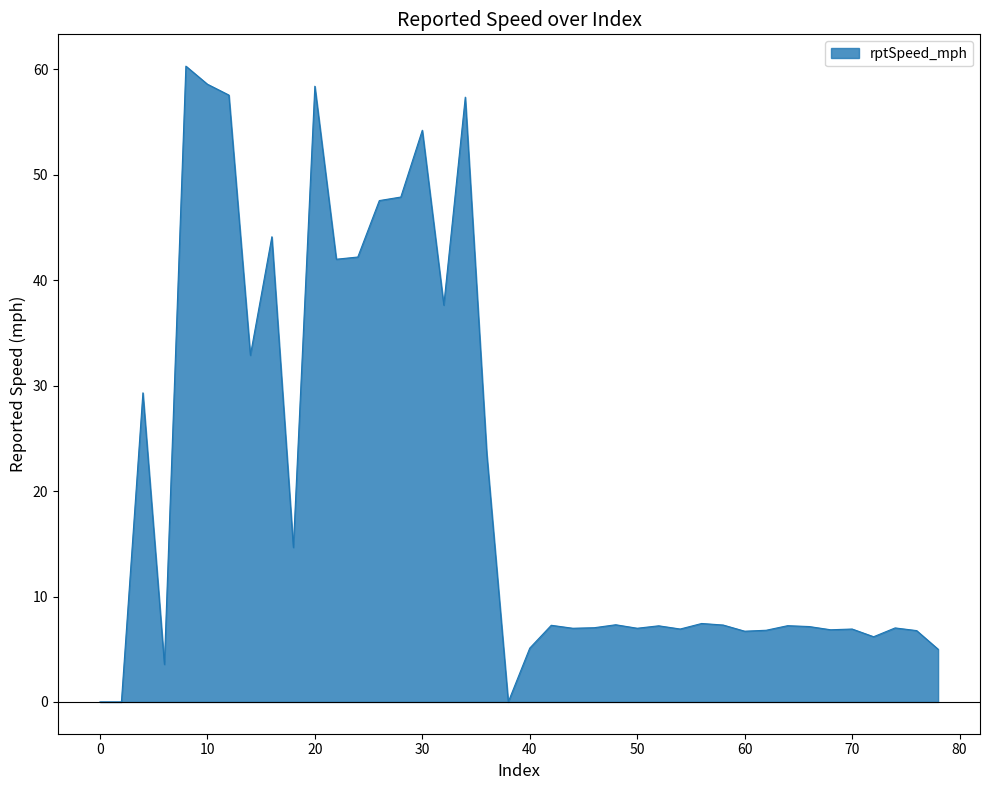

What is the maximum value shown in the chart?

60.3